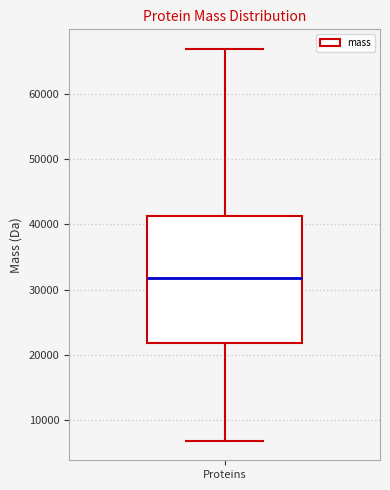

Read this box plot against the y-axis: the position of the median line, the range covered by the box, and the ends of both whiskers. The values are not printed on the chart, so give them approximately, as read against the axis.

median 32000, box 22000 to 41000, whiskers 7000 to 67000